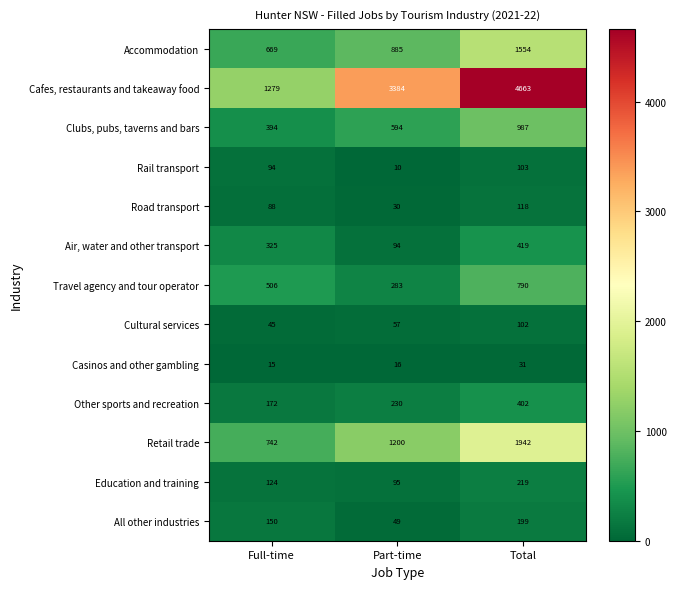

Which series changed the most between Full-time and Part-time?

Cafes, restaurants and takeaway food